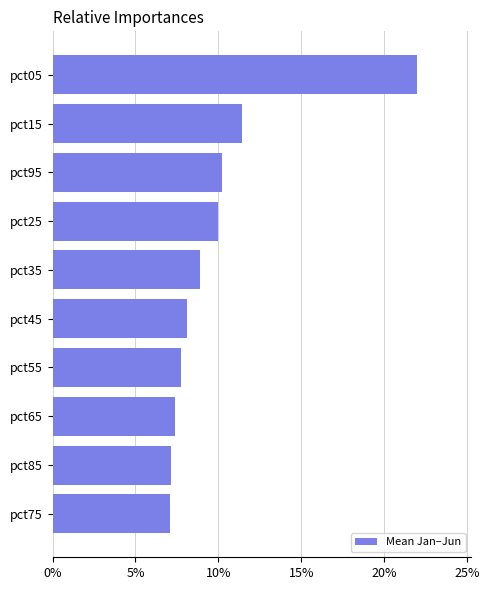

Where is the data nearest to the value 14?

pct15